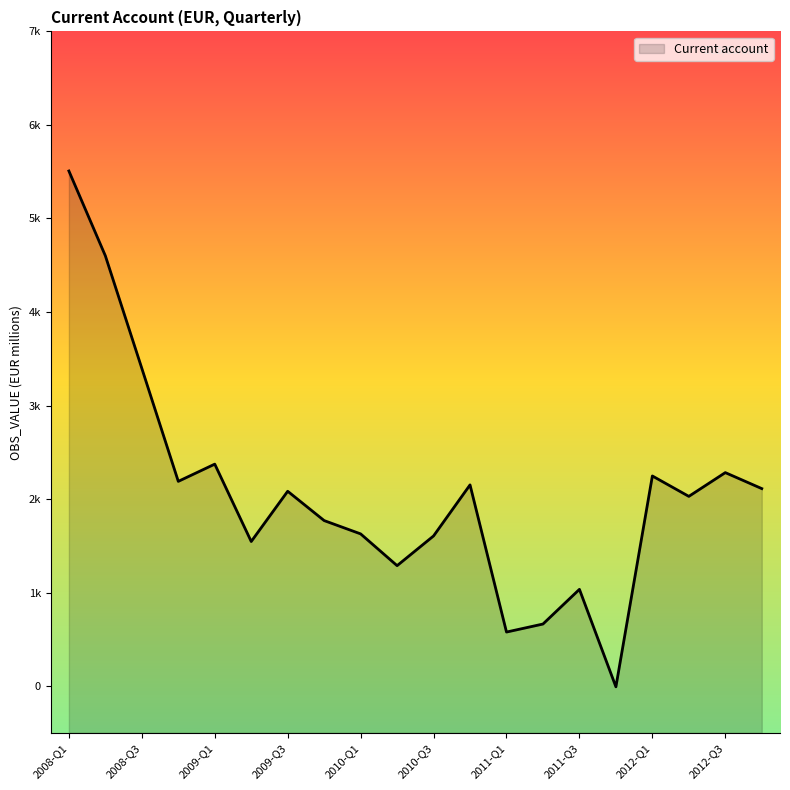

Does the chart have visible grid lines?

No